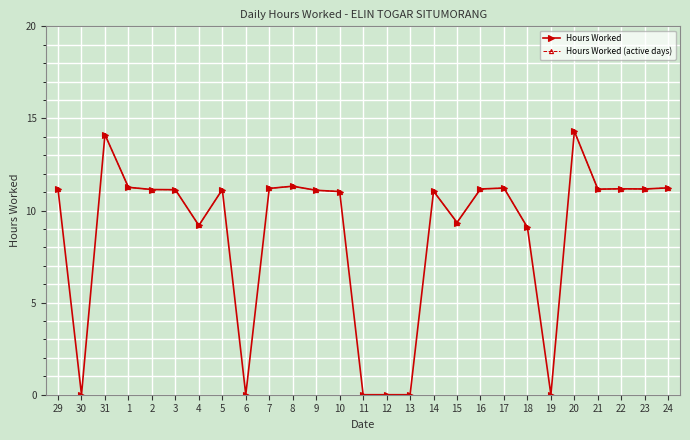

What are all the series names shown in the legend?

Hours Worked, Hours Worked (active days)